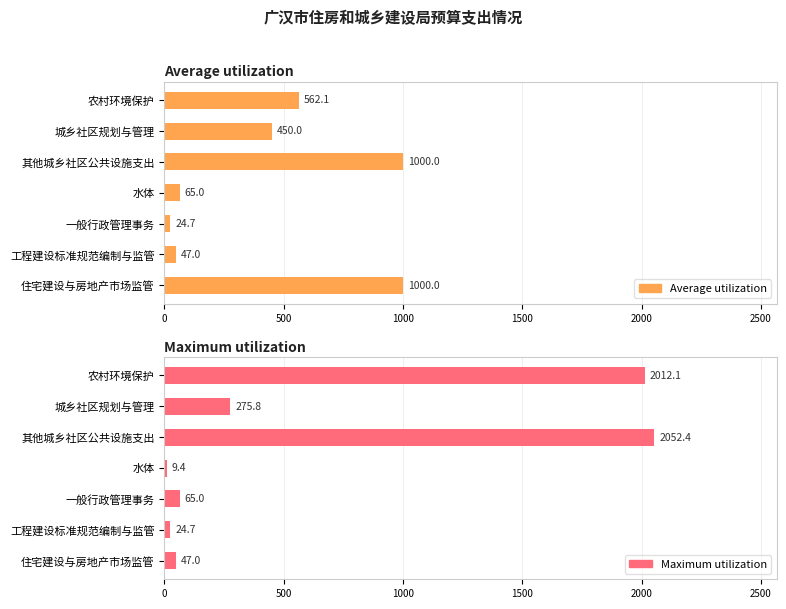

Are the bars horizontal?

Yes